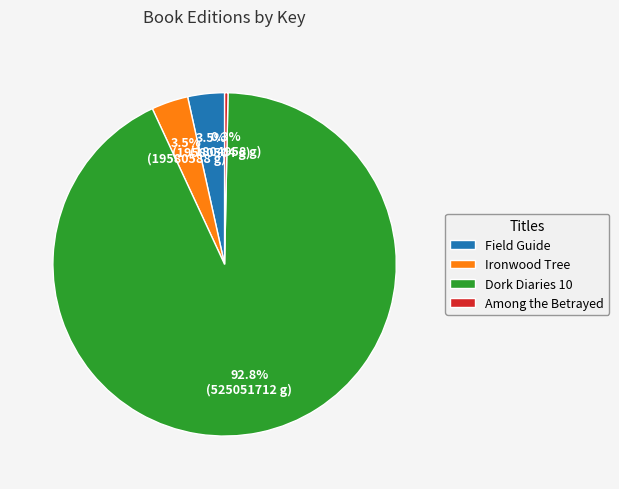

To the nearest percent, what is the average slice percentage?

25%